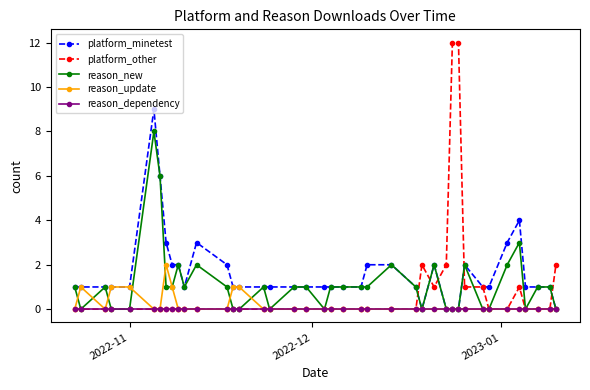

Which series has the largest range (max minus min)?

platform_other